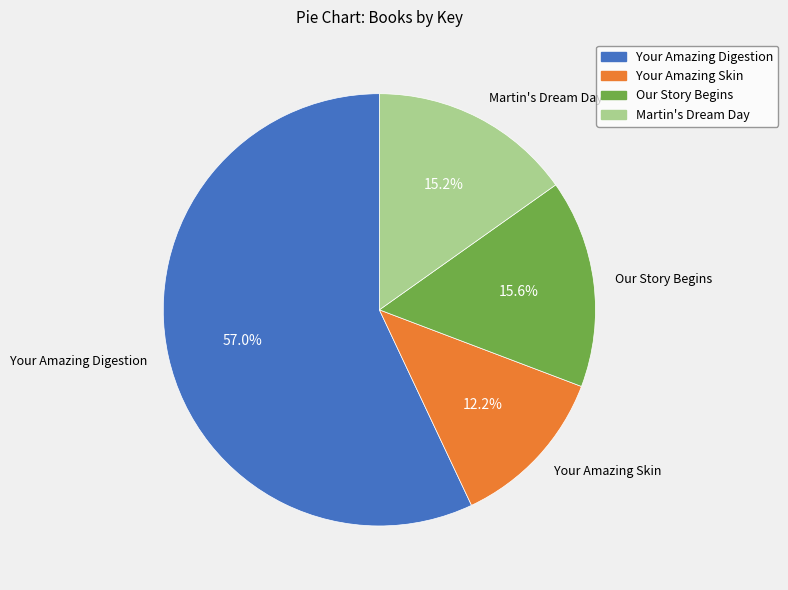

Is there a majority slice in this chart?

Yes